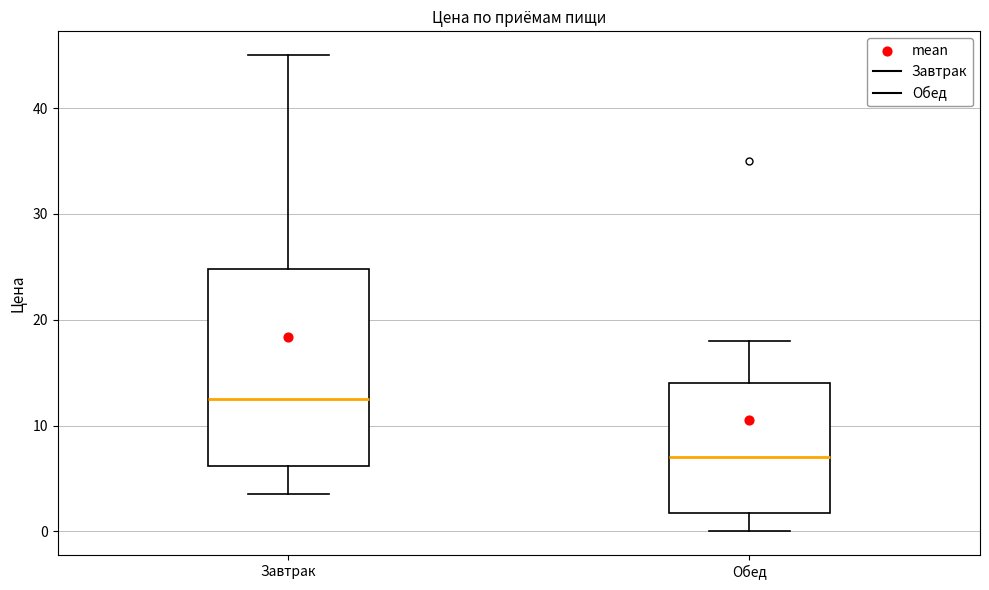

Reading left to right, transcribe this box plot: for each box, give where its median line is, the range the box spans, and where its two whiskers end, as read against the y-axis. The values are not printed on the chart, so give them approximately, as read against the axis.

Завтрак: median 13, box 6 to 25, whiskers 4 to 45
Обед: median 7, box 2 to 14, whiskers 0 to 18